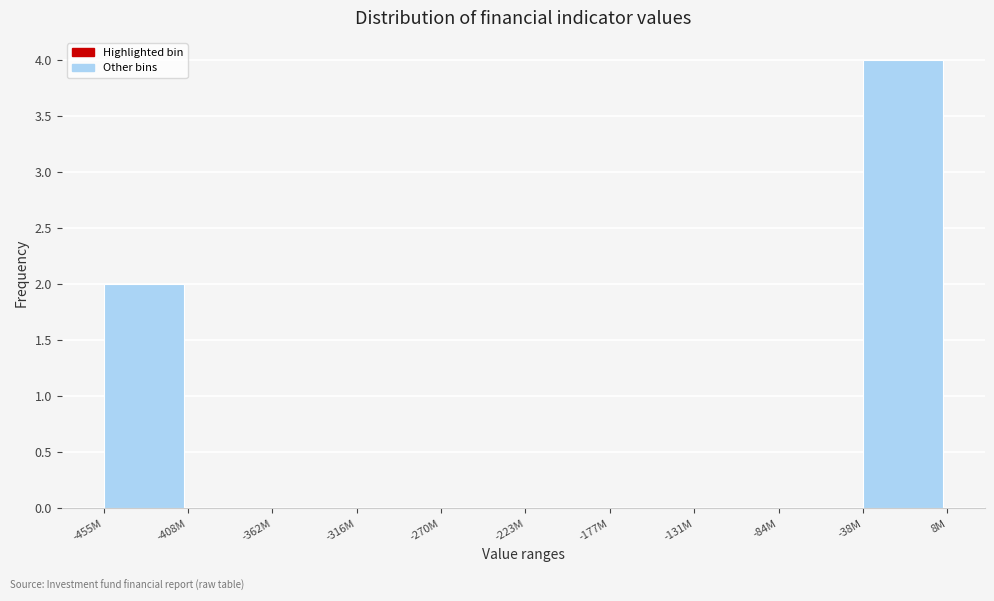

Reading left to right, what are all the values shown in this chart?

-455M=2	-408M=0	-362M=0	-316M=0	-270M=0	-223M=0	-177M=0	-131M=0	-84M=0	-38M=4